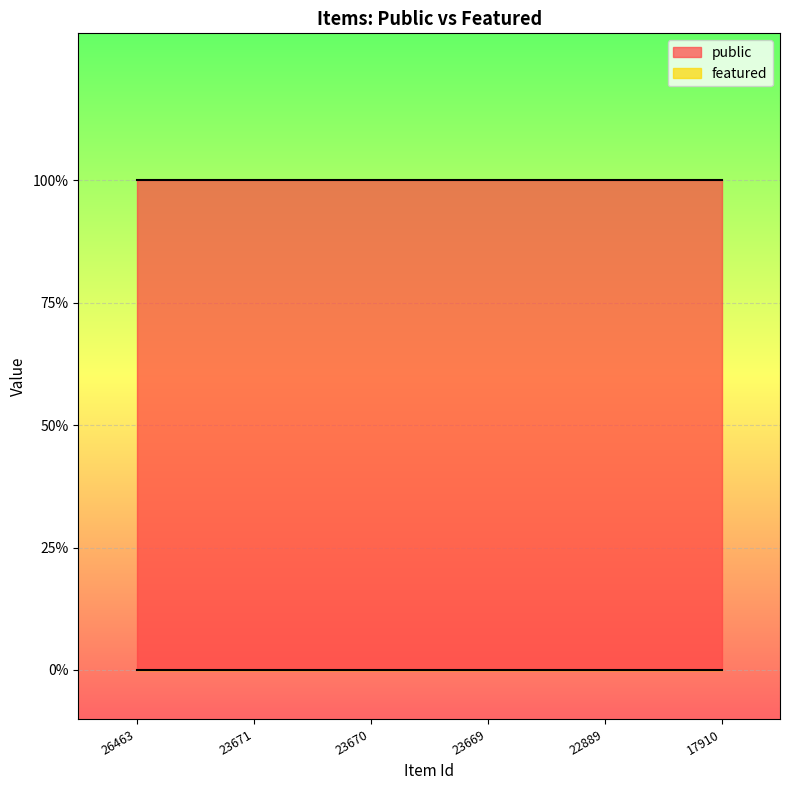

Between 23670 and 17910, which series saw the biggest shift?

public